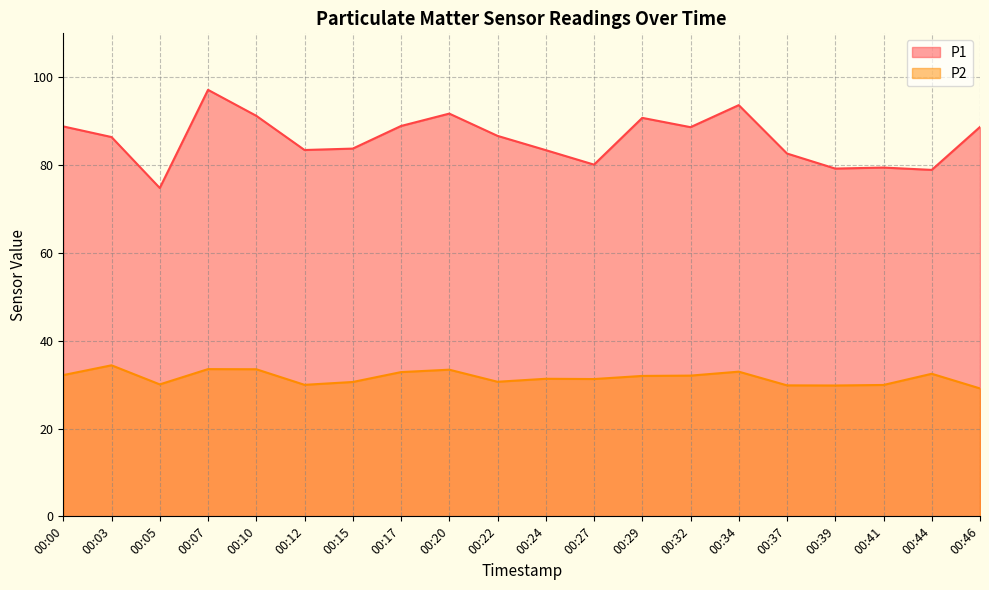

Which series has the widest spread of values?

P1